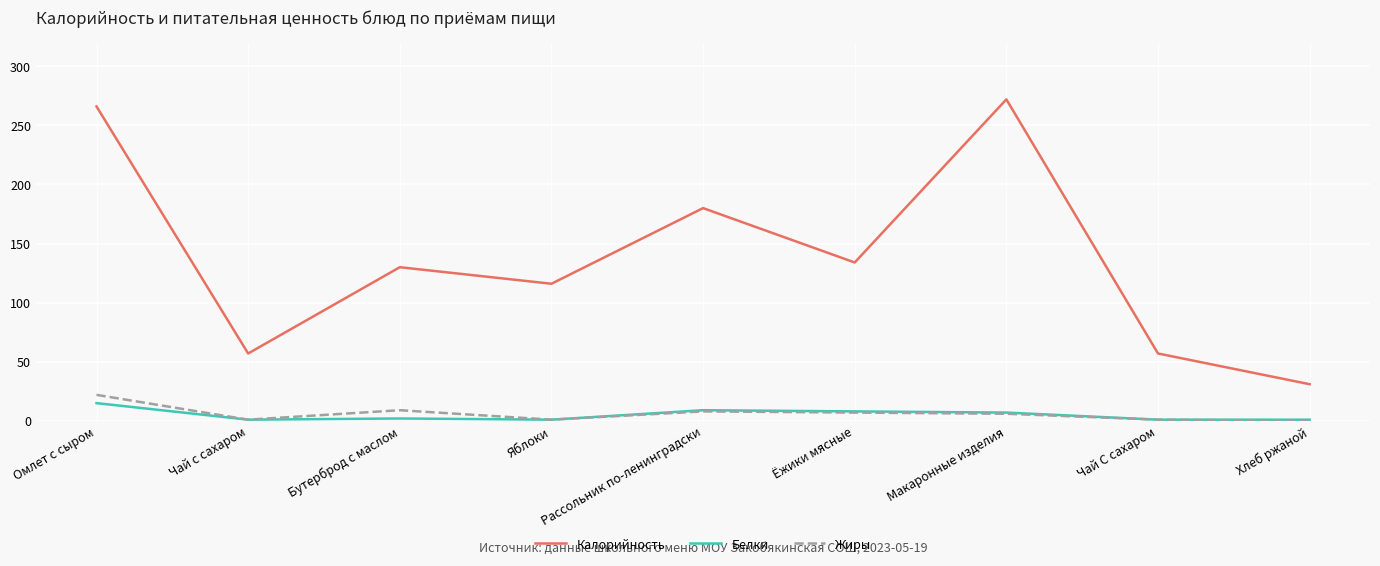

What is the maximum value for Жиры?

22